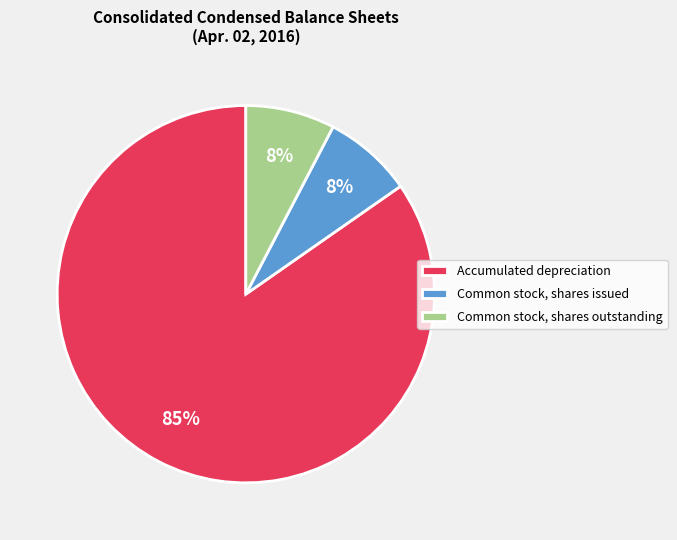

Which slice is the largest?

Accumulated depreciation